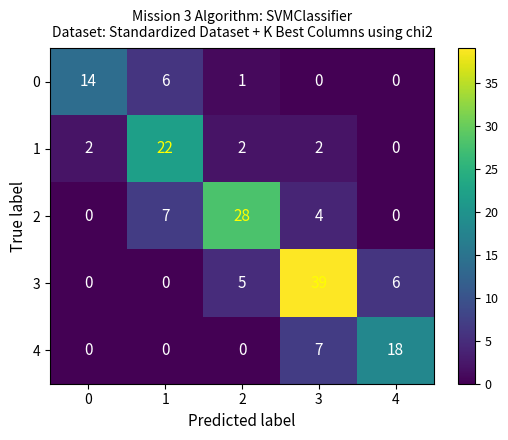

Is the value of 0 at 0 greater than the value of 4 at 0?

Yes